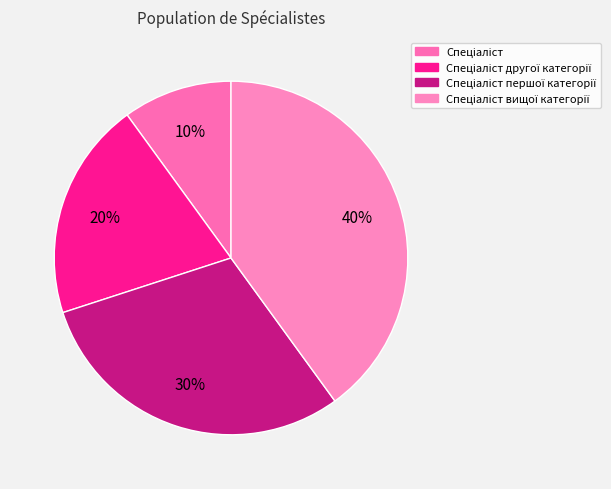

How many slices are in this pie chart?

4